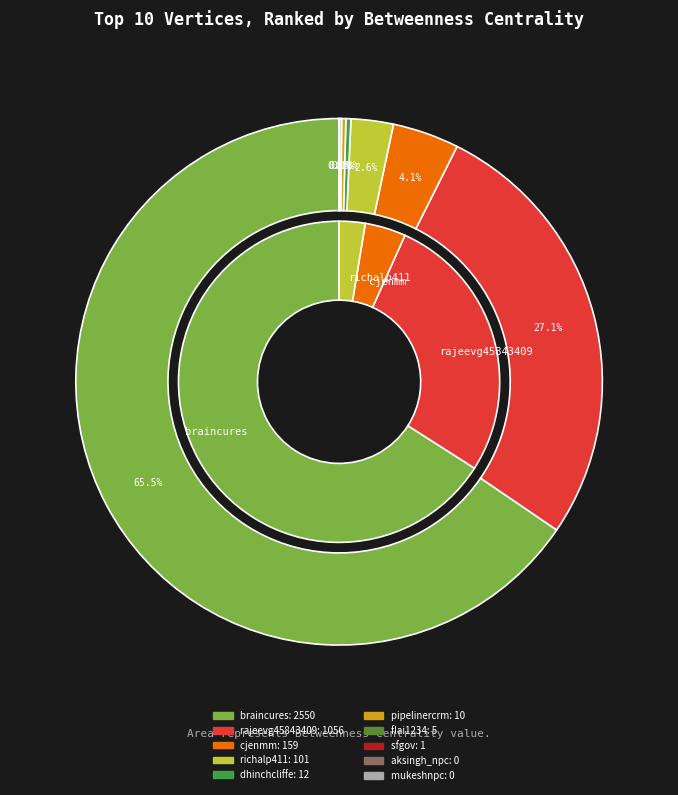

How many segments does this pie chart have?

10